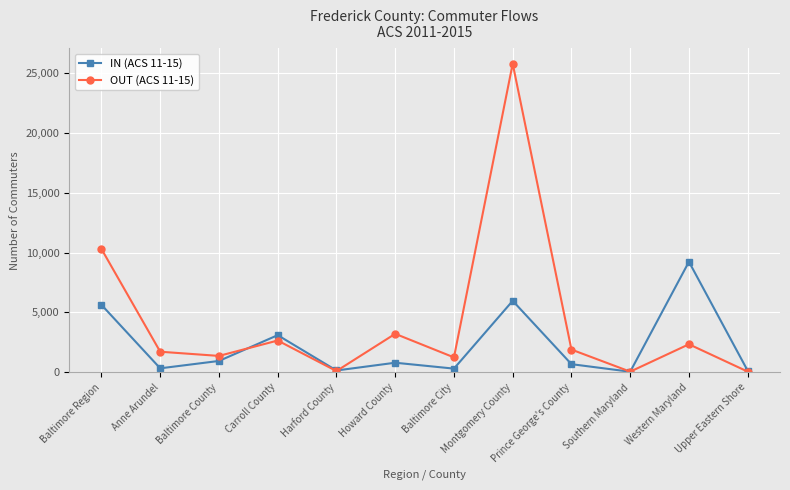

What is the sum of the OUT (ACS 11-15) values at Howard County and Harford County?

3318